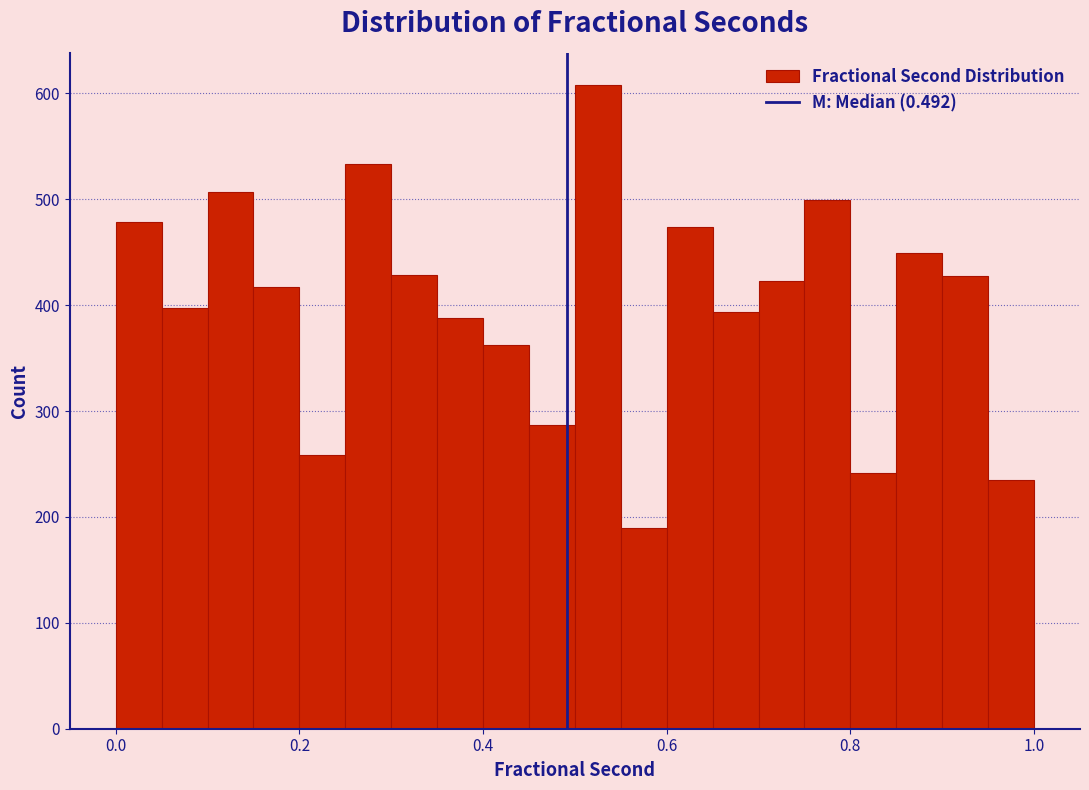

Around what value on the x-axis is the tallest bar? Give the approximate position of its centre, as read against the axis.

0.52